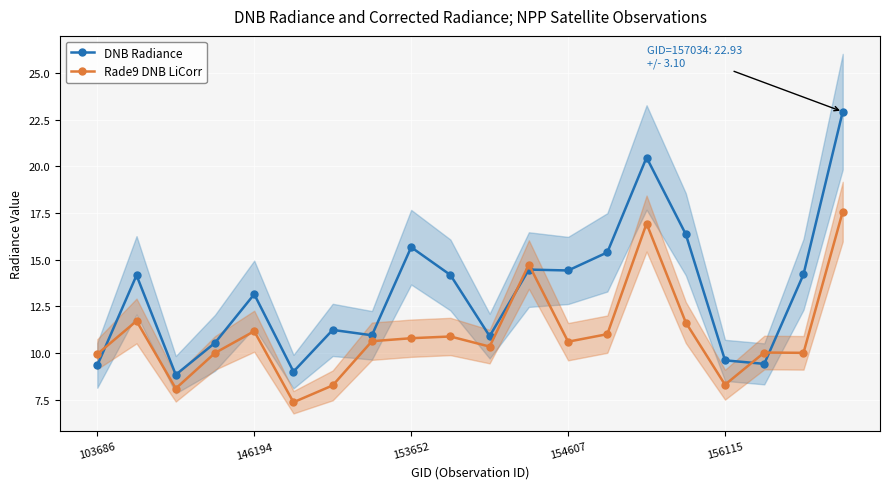

What is the minimum value shown in the chart?

7.4